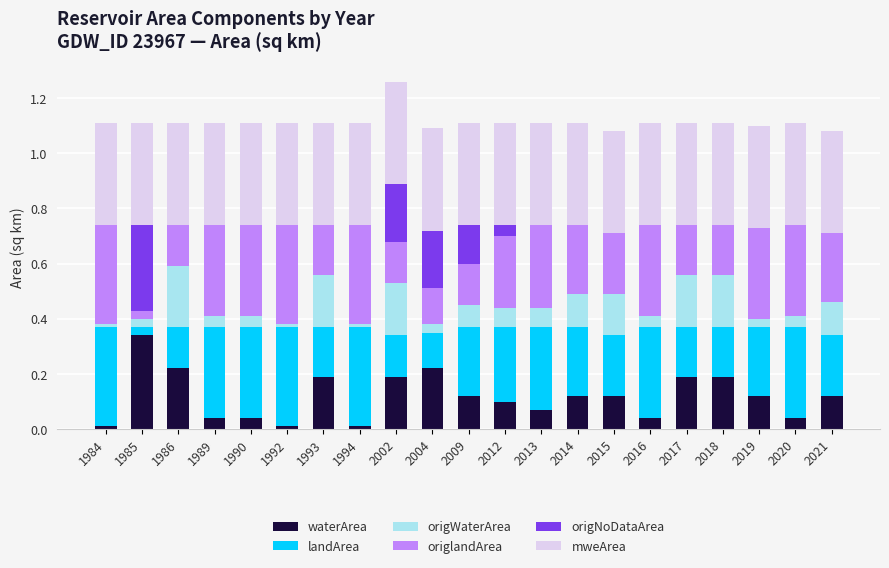

Count the number of data series in this chart.

6